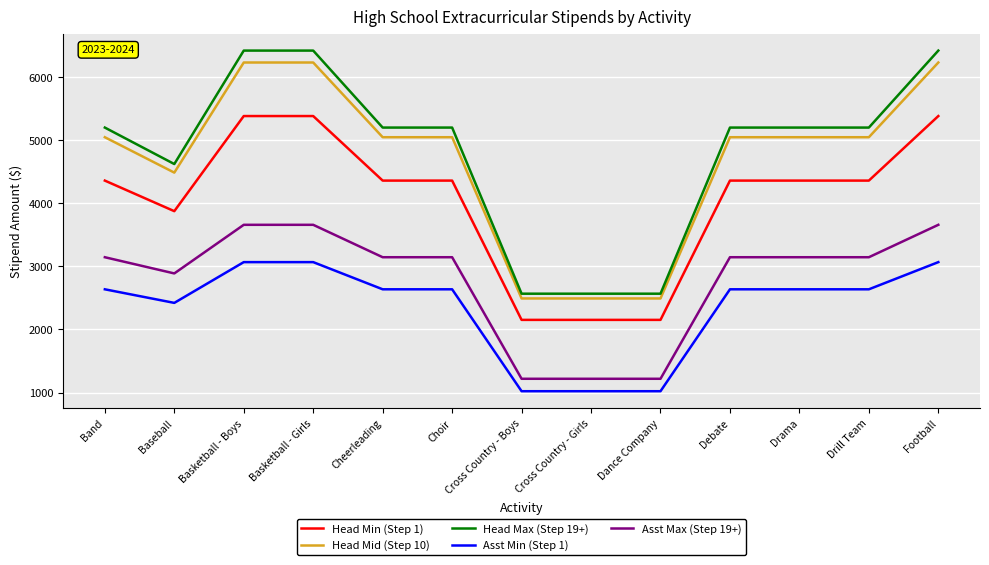

What is the highest value of the Asst Min (Step 1) series?

3067.0